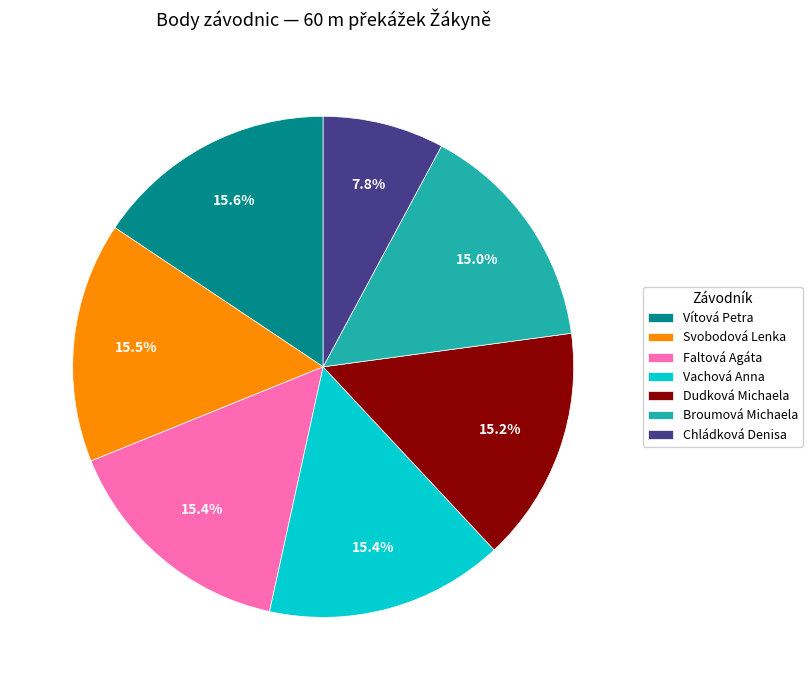

Does Dudková Michaela account for over 50% of the chart?

No